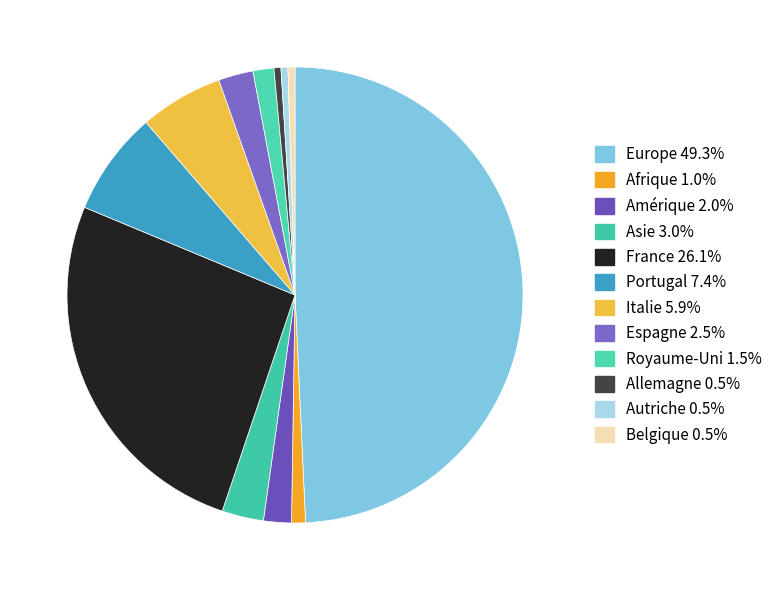

The Espagne slice represents 17% of the pie. True or false?

False